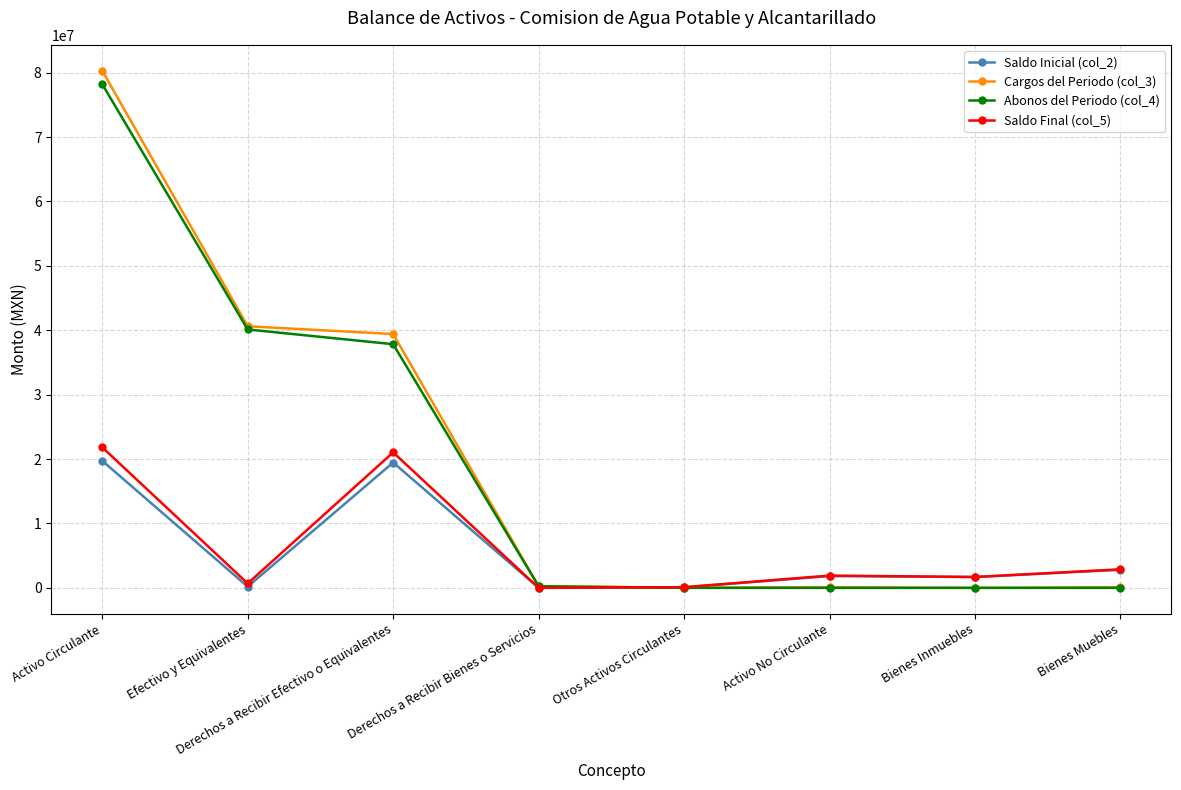

What is the label of the 7th point from the left?

Bienes Inmuebles